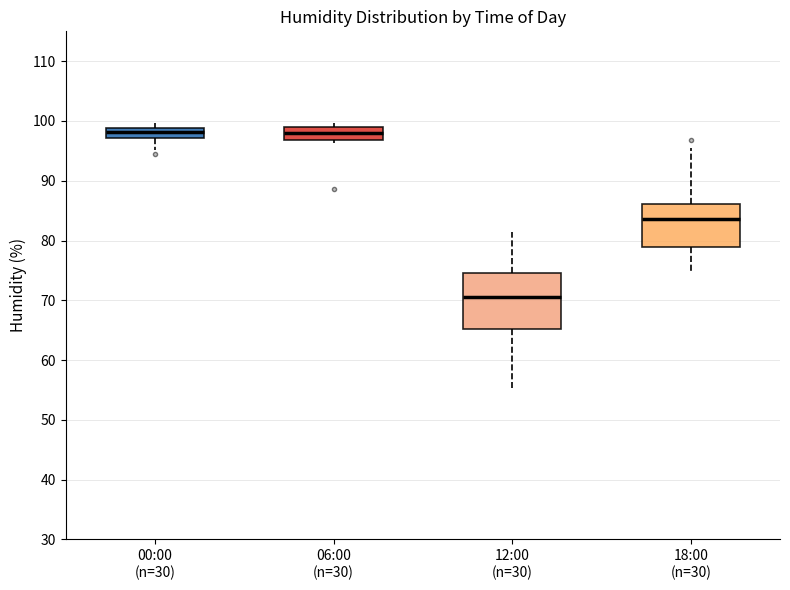

Reading left to right, transcribe this box plot: for each box, give where its median line is, the range the box spans, and where its two whiskers end, as read against the y-axis. The values are not printed on the chart, so give them approximately, as read against the axis.

00:00 (n=30): median 98, box 97 to 99, whiskers 95 to 100
06:00 (n=30): median 98, box 97 to 99, whiskers 96 to 100
12:00 (n=30): median 71, box 65 to 75, whiskers 55 to 82
18:00 (n=30): median 84, box 79 to 86, whiskers 75 to 95